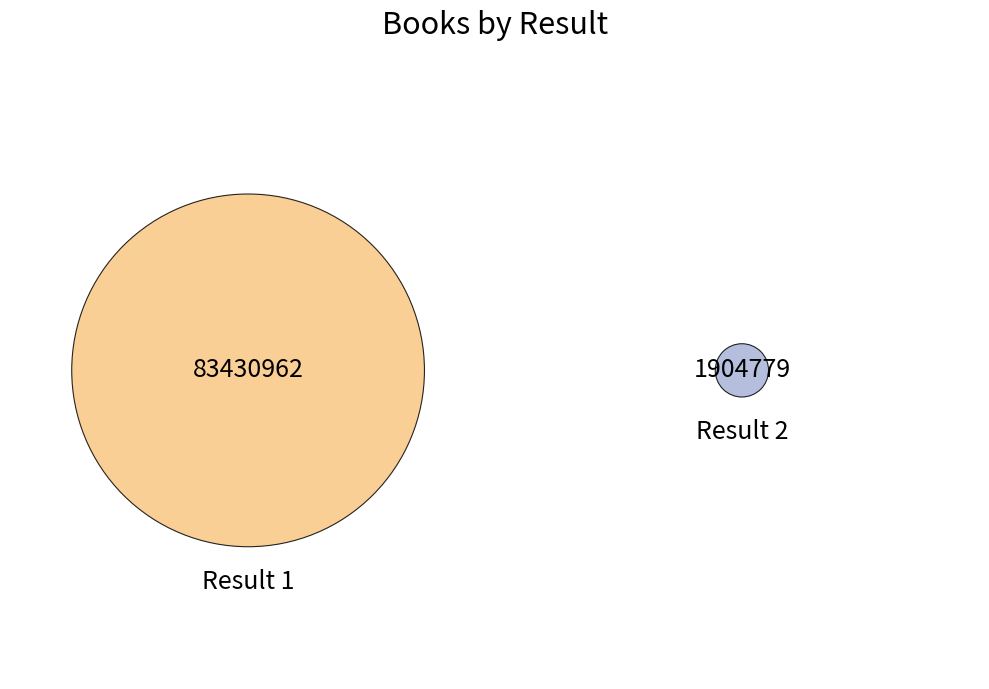

True or false: 1 accounts for 90% of the total.

False